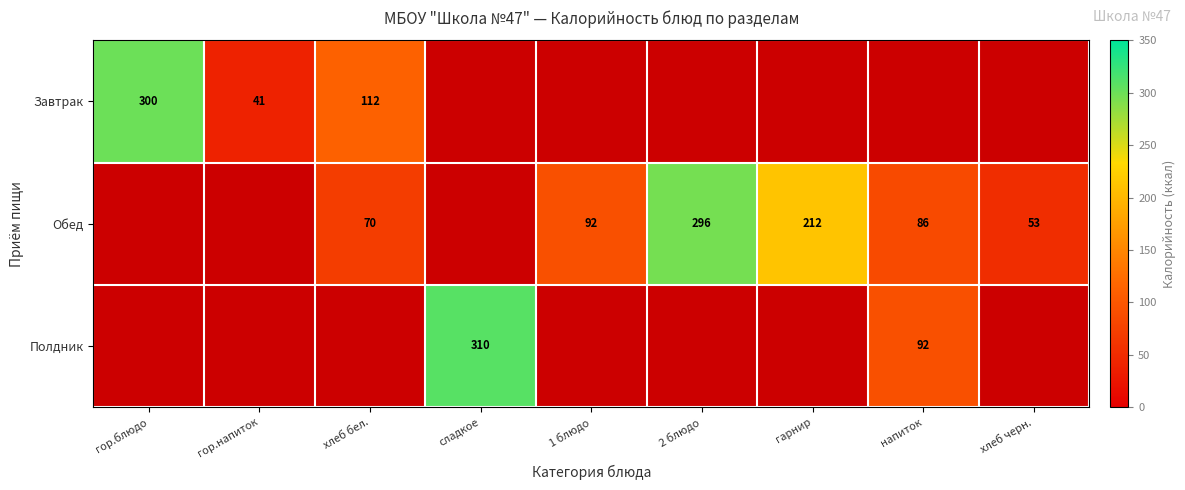

Is it true that Обед equals 113 at напиток?

False